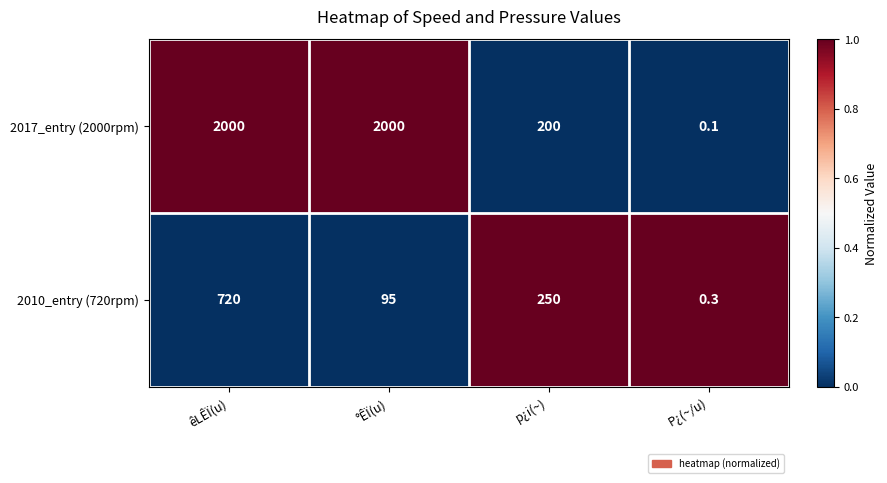

What is the total value across all series at êLÊÏ(u)?

2720.0